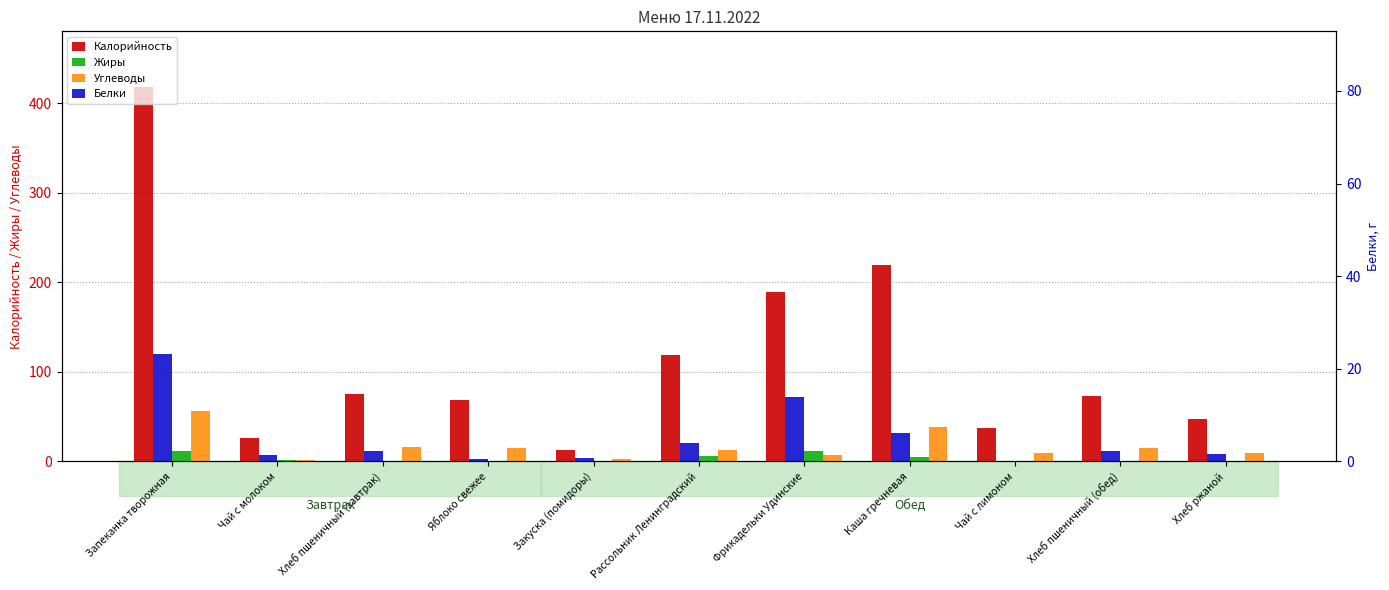

Read the Жиры value at Яблоко свежее.

0.6